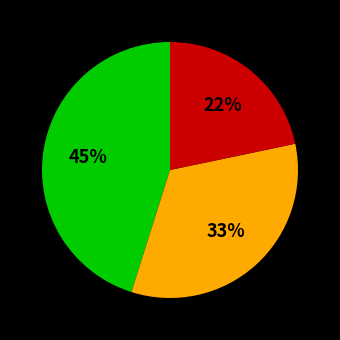

Is there any slice that represents more than half of the pie?

No